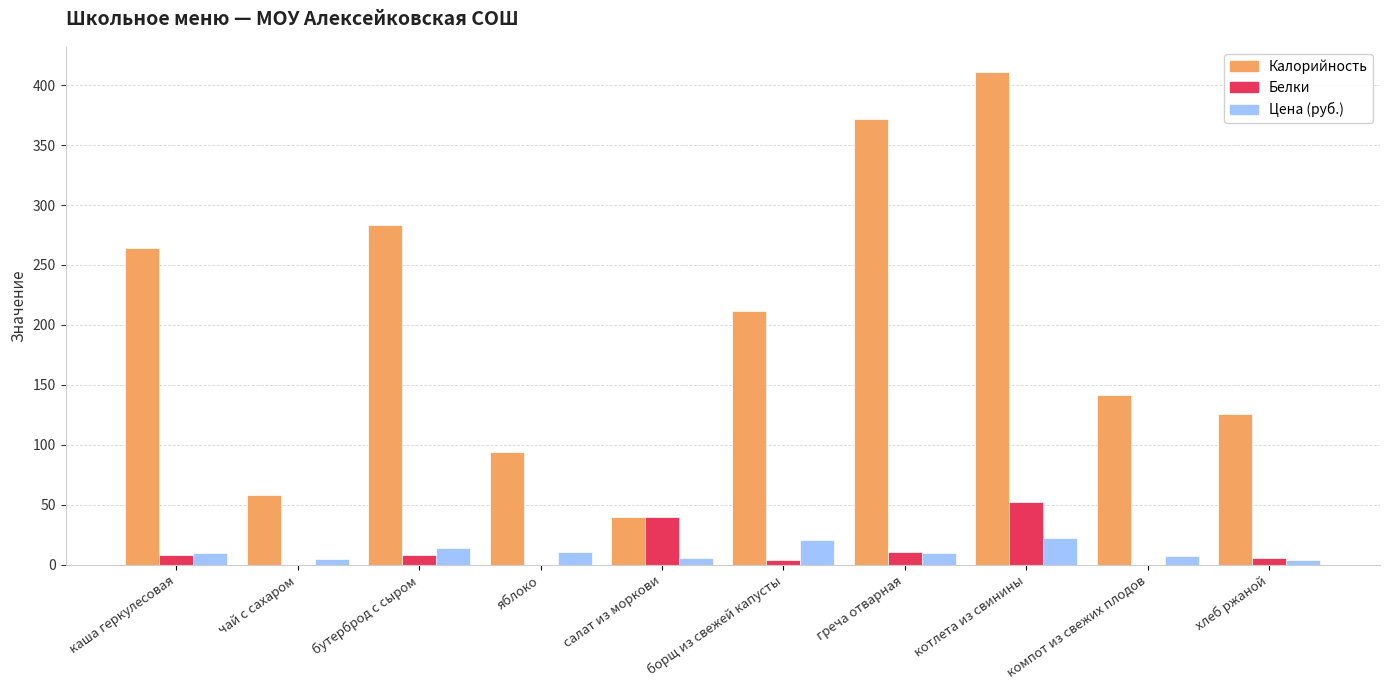

Which label corresponds to the largest value in the chart?

котлета из свинины